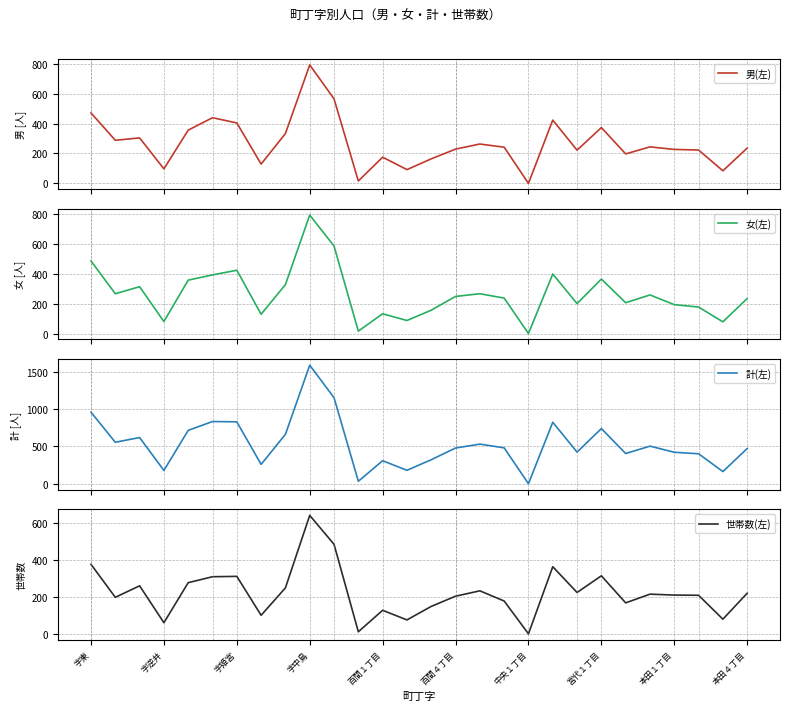

At which label does 世帯数(左) reach its peak?

字中島